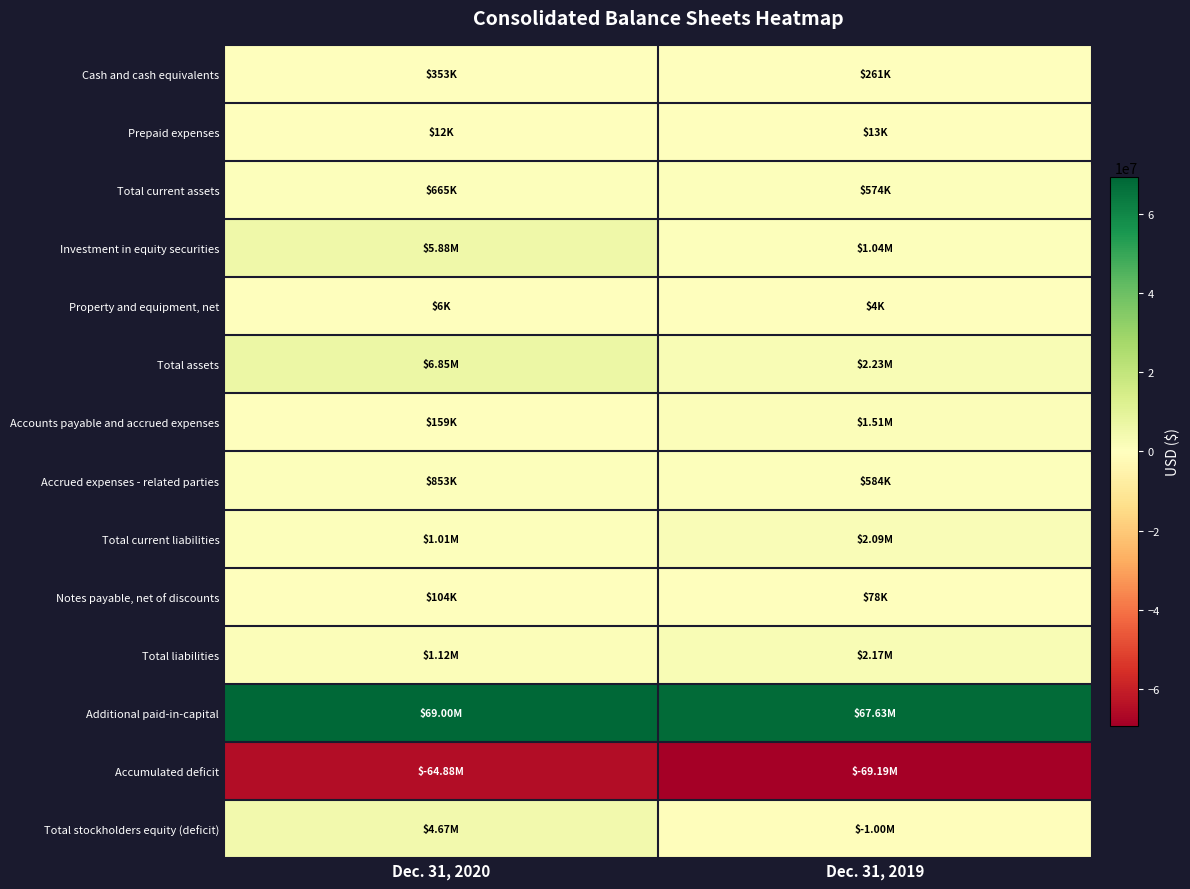

What is the minimum value shown in the chart?

-69195000